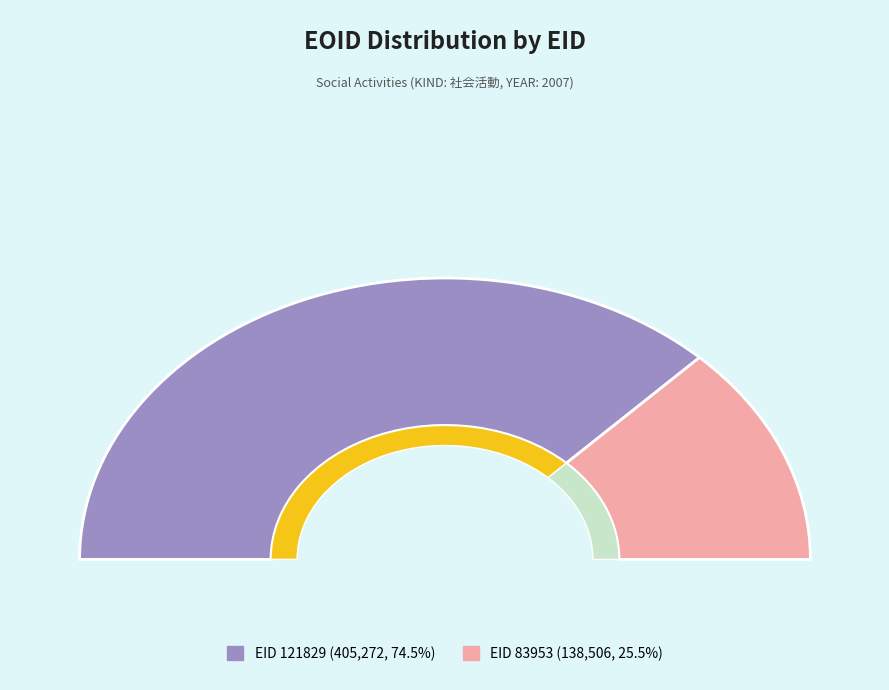

Which has a higher value, 121829 or 83953?

121829